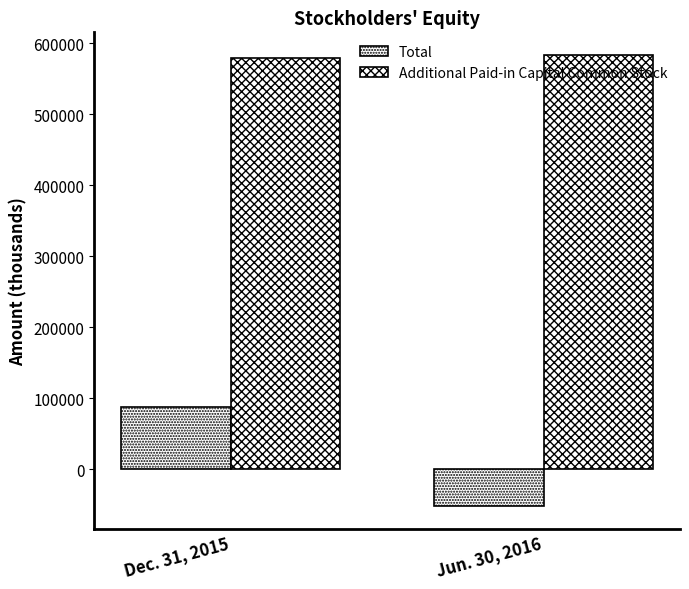

What is the label of the 1st bar from the right?

Jun. 30, 2016